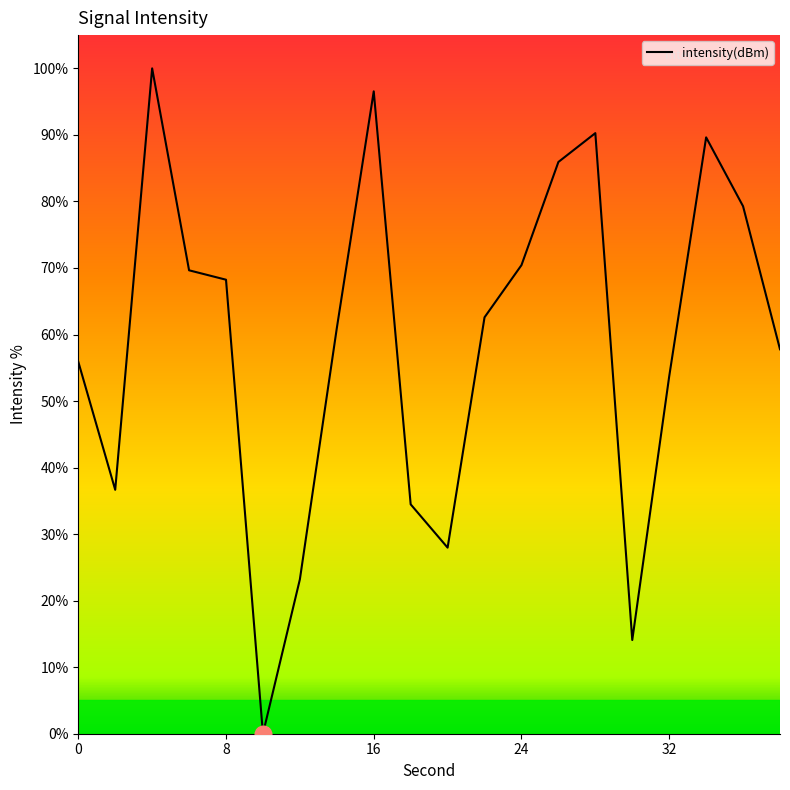

Does the chart have visible grid lines?

No